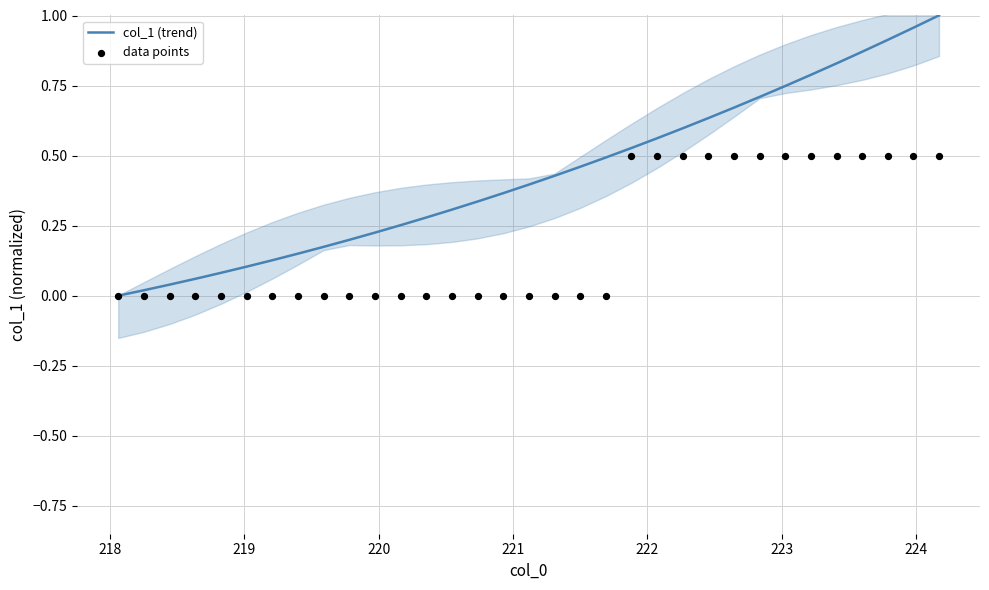

What are all the series names shown in the legend?

col_1 (trend), data points